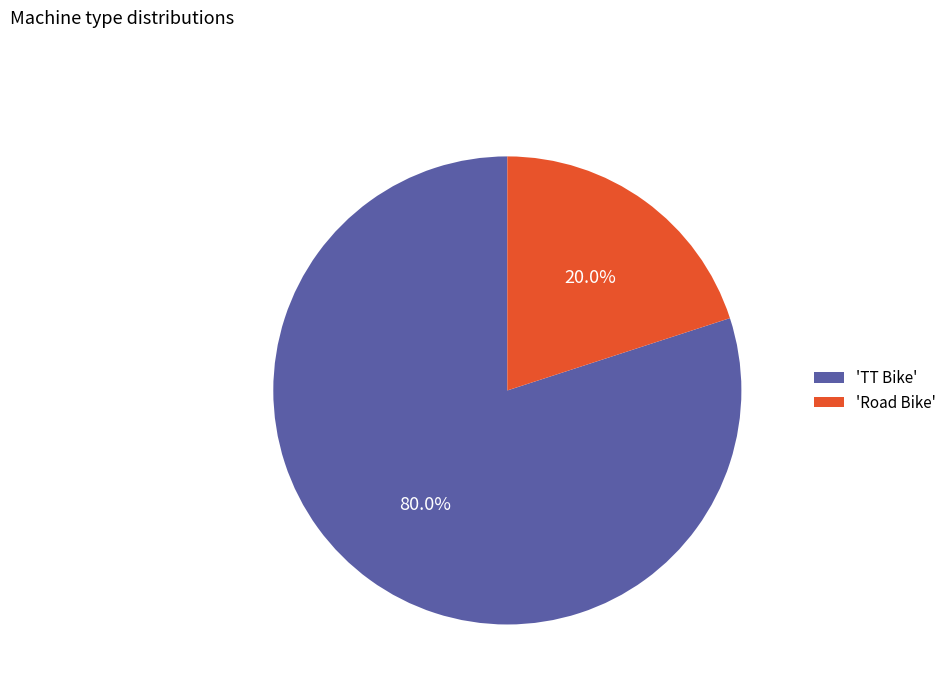

Between 'Road Bike' and 'TT Bike', which is larger?

'TT Bike'